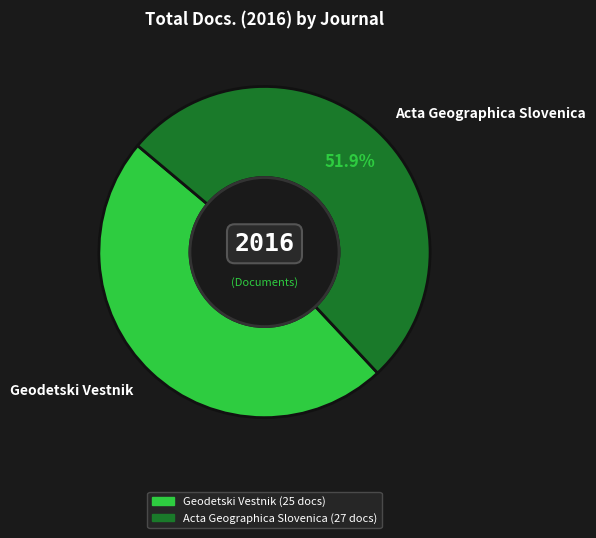

What portion of the pie excludes Geodetski Vestnik?

51.9%